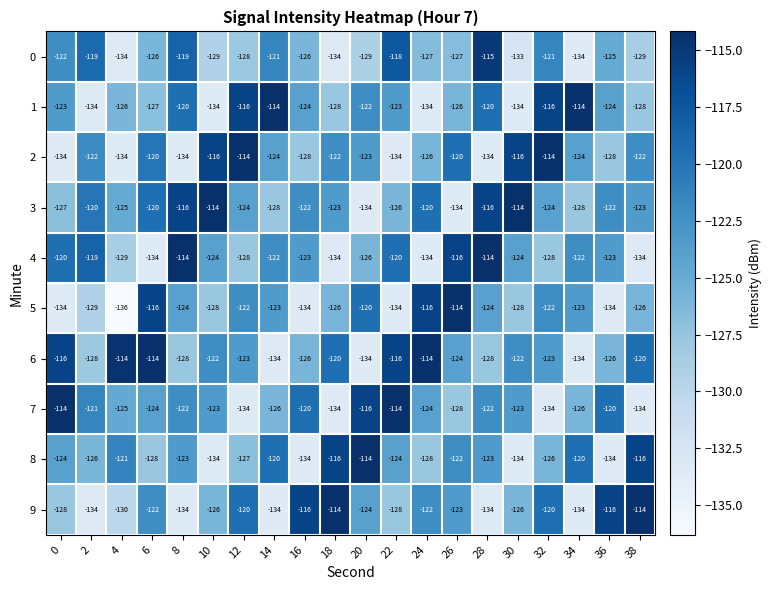

What is the total value across all series at 6?

-1231